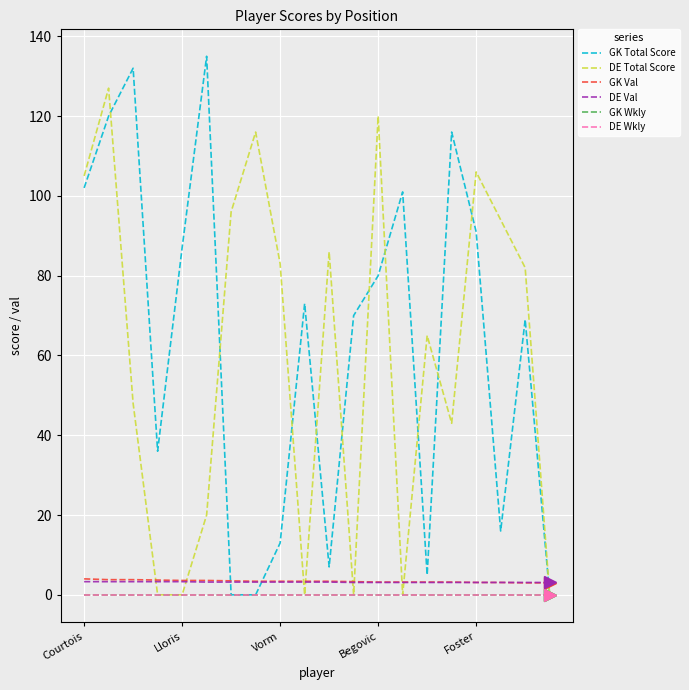

Does the chart have visible grid lines?

Yes